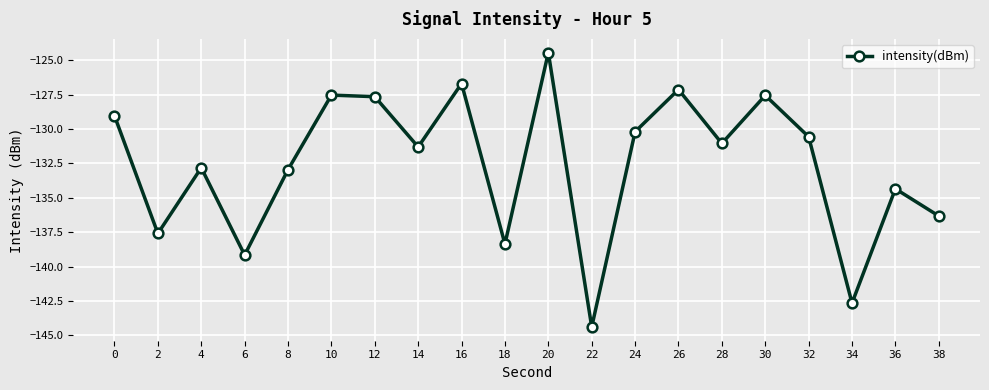

Is this an area chart (filled region under the line)?

No